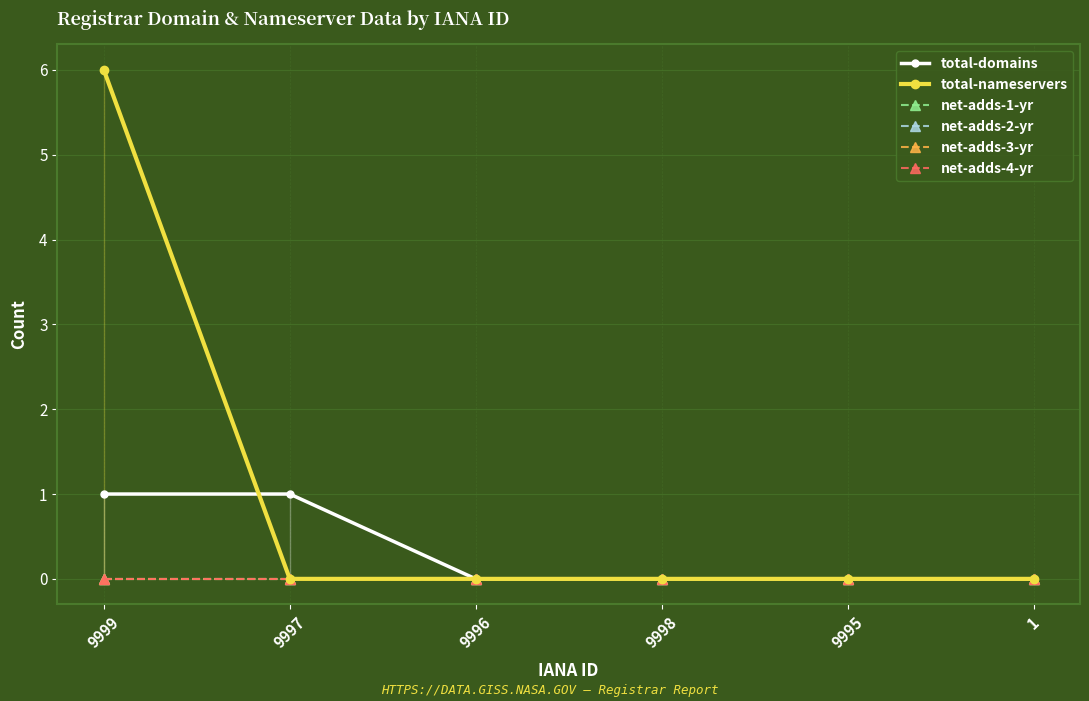

Reading left to right, what are all the values shown in this chart?

total-domains: 1	1	0	0	0	0
total-nameservers: 6	0	0	0	0	0
net-adds-1-yr: 0	0	0	0	0	0
net-adds-2-yr: 0	0	0	0	0	0
net-adds-3-yr: 0	0	0	0	0	0
net-adds-4-yr: 0	0	0	0	0	0